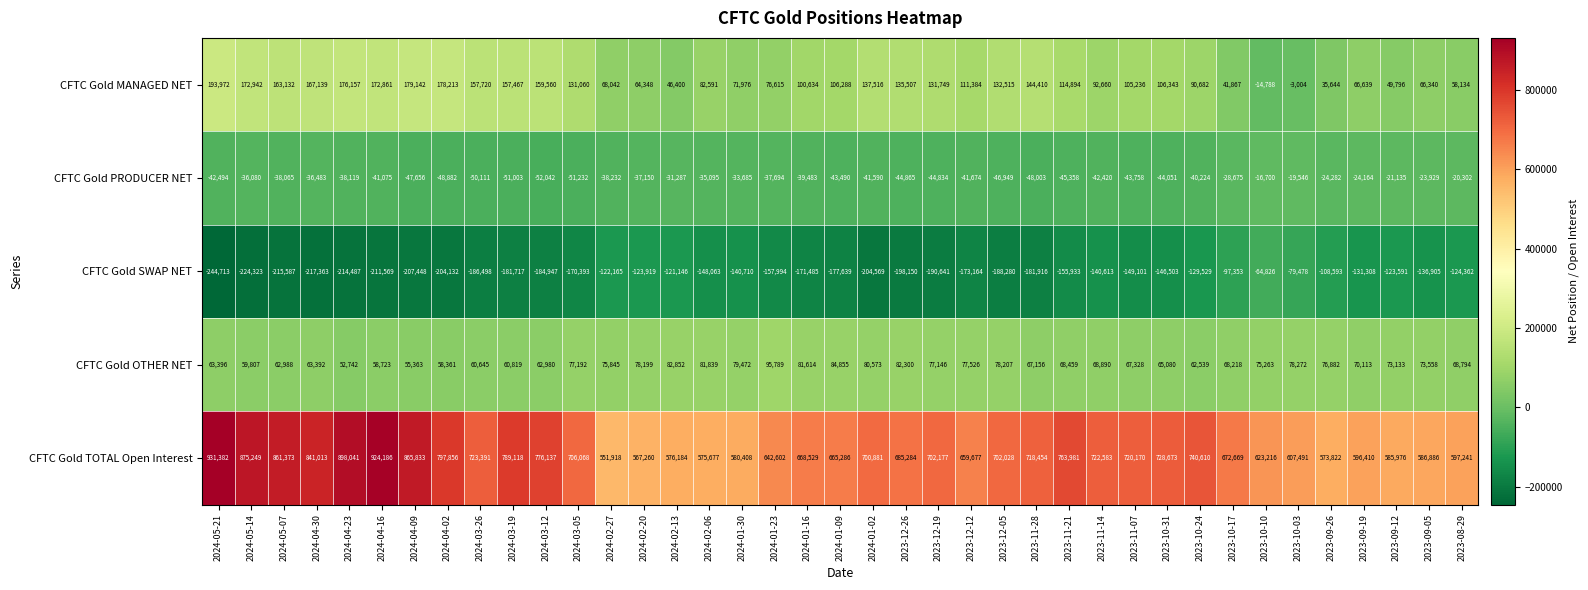

Count the number of data series in this chart.

5